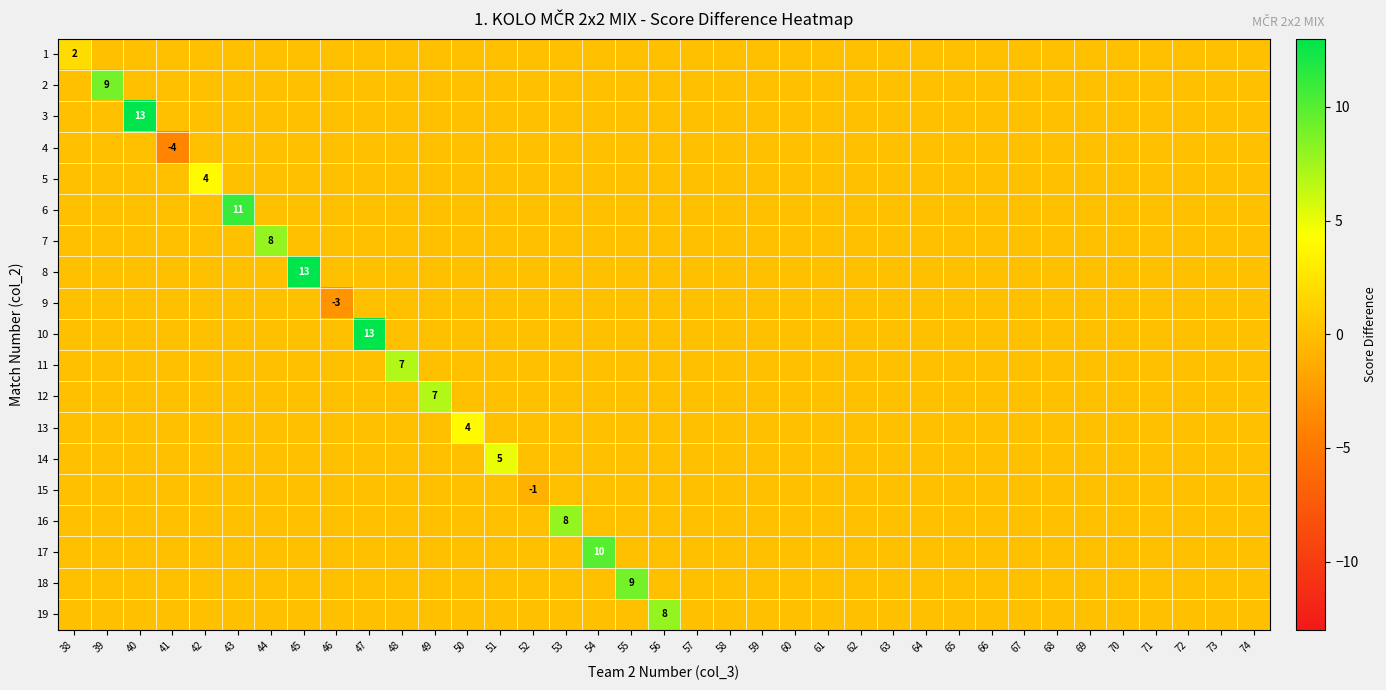

At 59, list the series in order from smallest to largest.

1, 2, 3, 4, 5, 6, 7, 8, 9, 10, 11, 12, 13, 14, 15, 16, 17, 18, 19